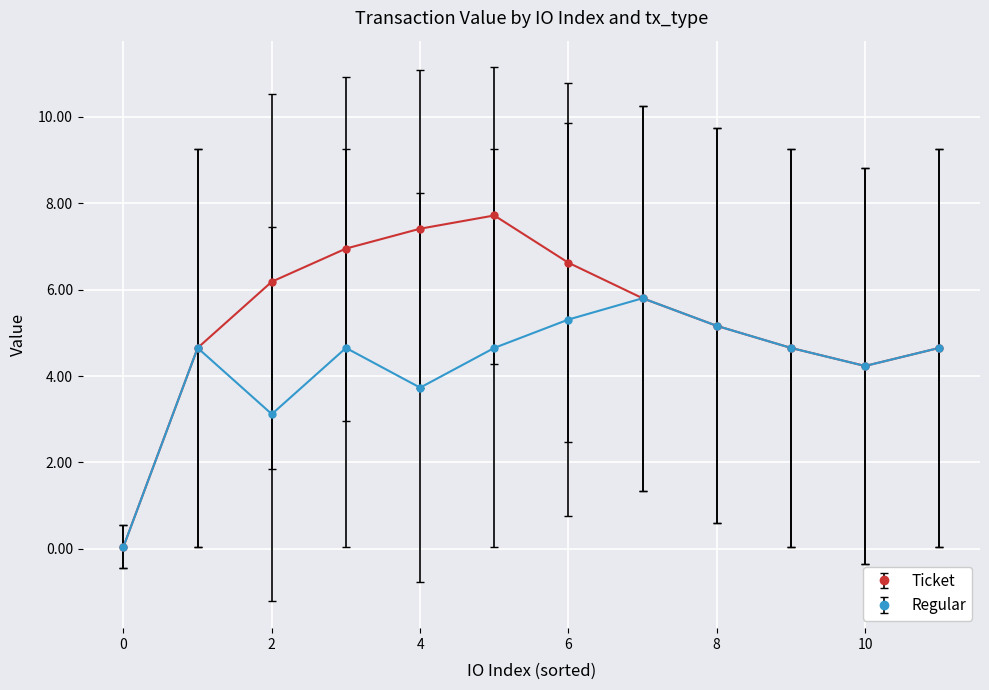

What are all the series names shown in the legend?

Ticket, Regular